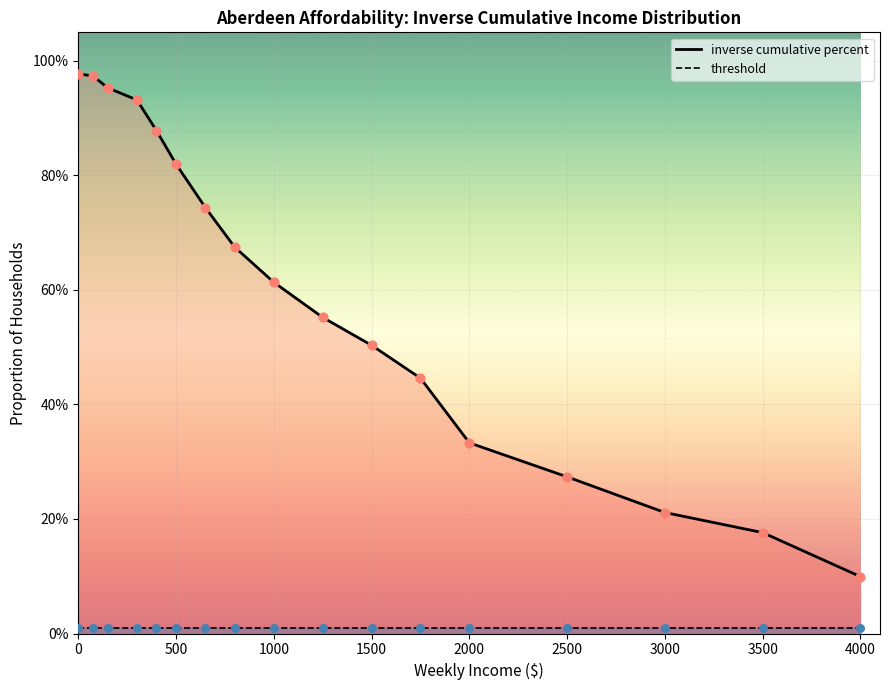

Is the value of inverse cumulative percent at 1000 greater than the value of threshold at 2500?

Yes